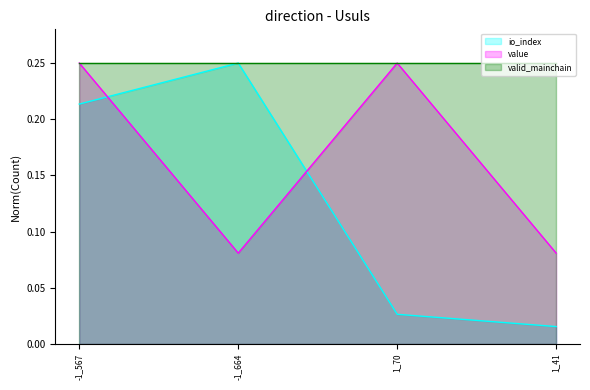

Rank the series by their maximum value, from lowest to highest.

io_index_line, value_line, valid_mainchain_line